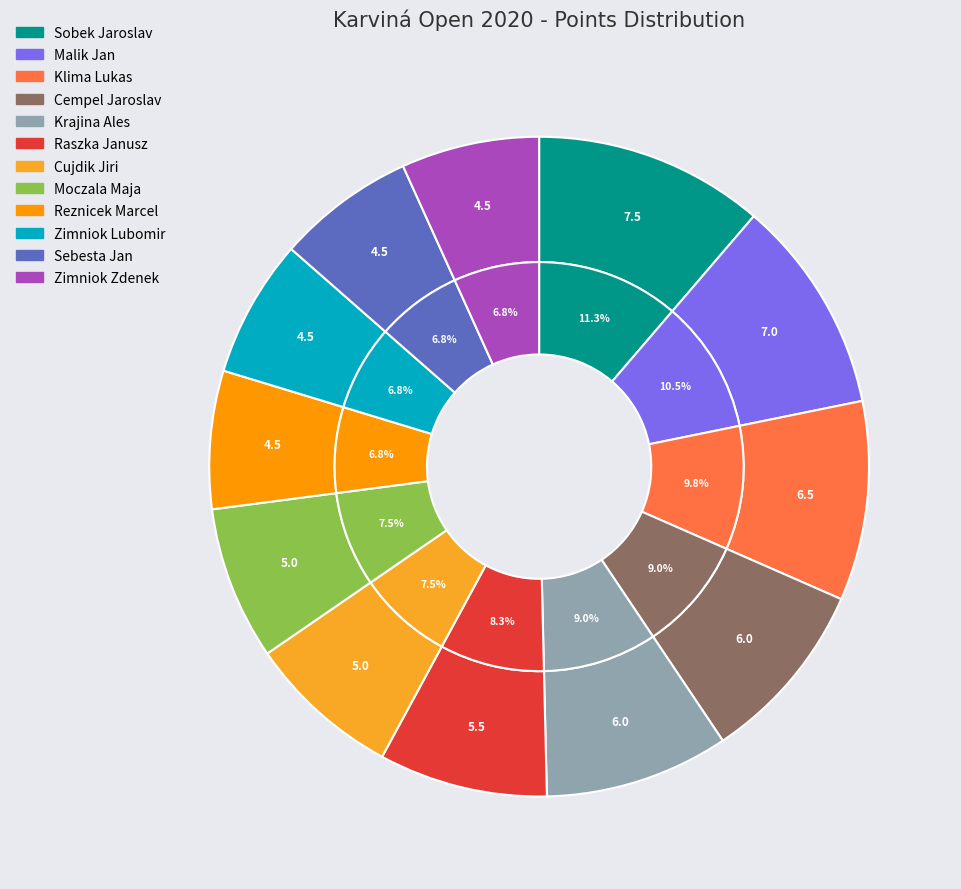

The Cujdik Jiri slice represents 1% of the pie. True or false?

False